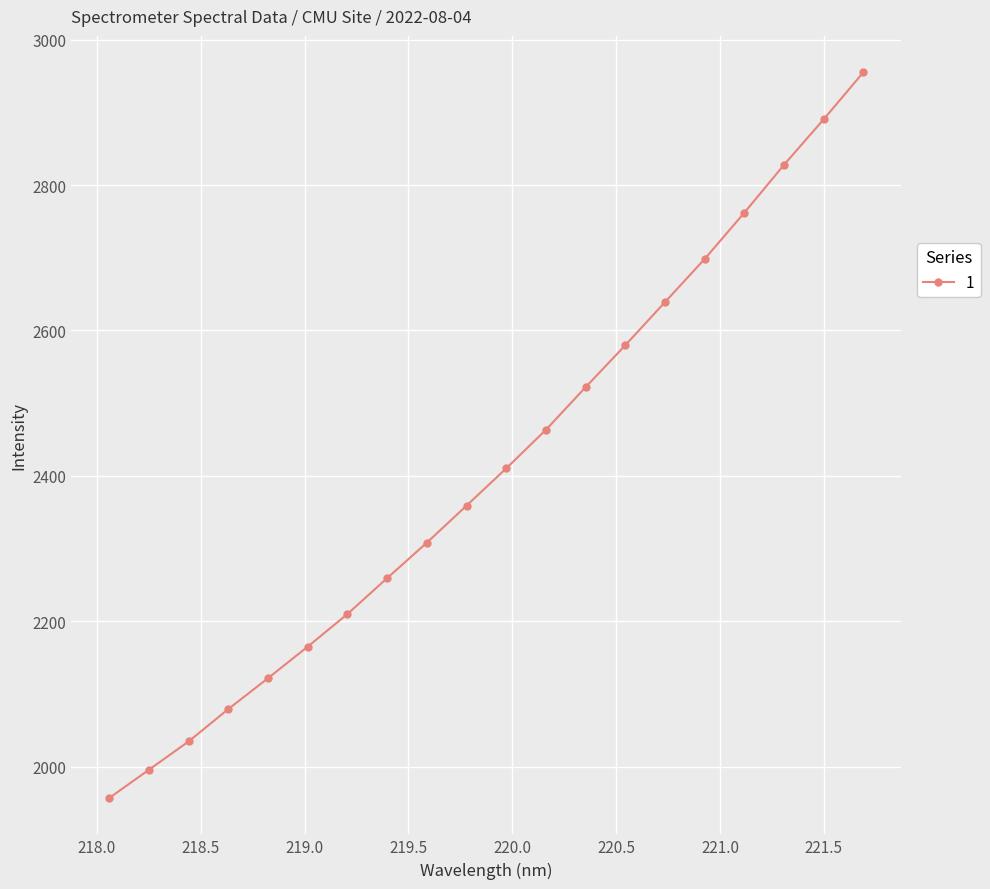

True or false: the data has more than 0 interior local peaks.

False